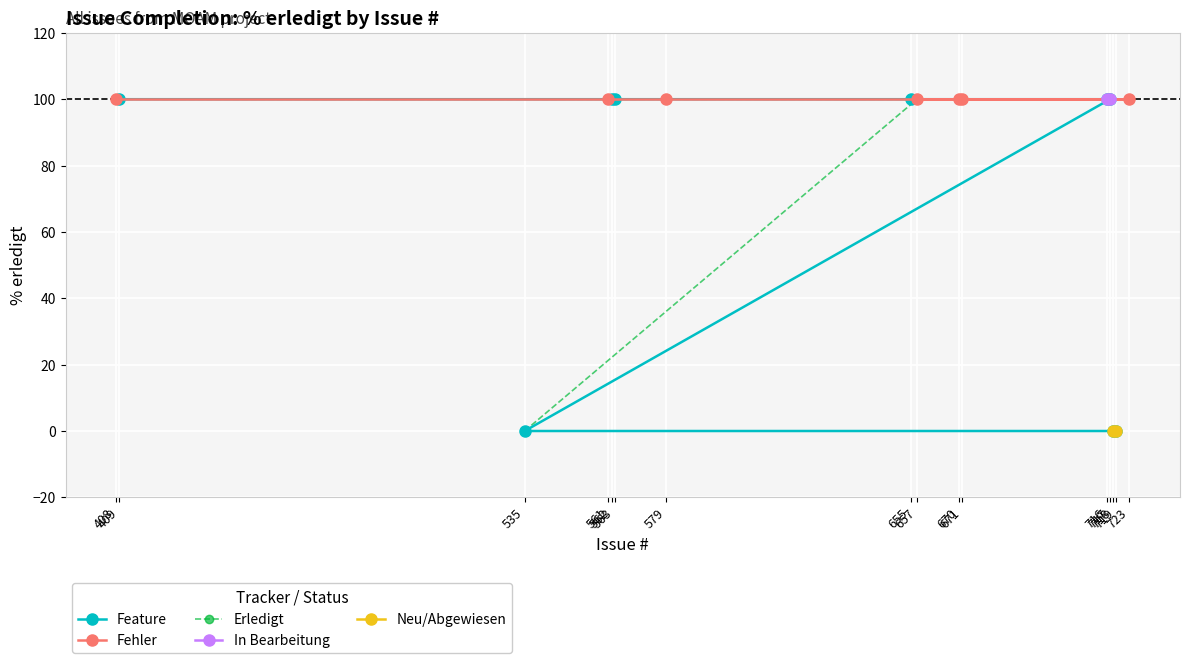

Which has a higher value, 408 or 655?

408